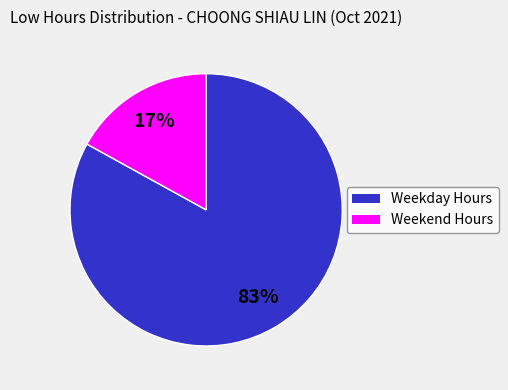

Is it true that Weekend Hours is 17% of the pie?

True